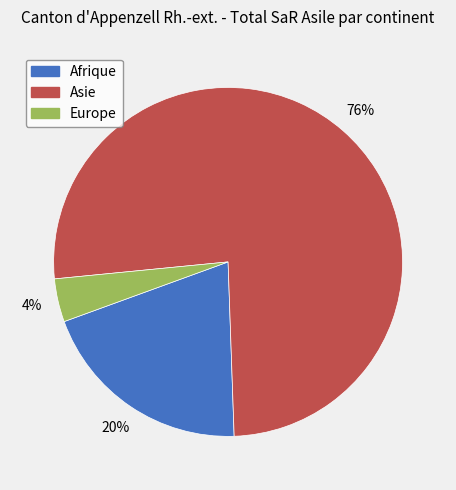

How many segments does this pie chart have?

3